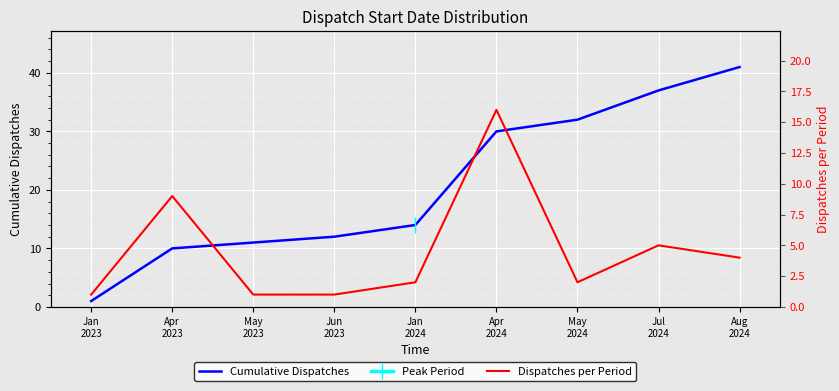

What is the label of the 8th point from the left?

Jul
2024